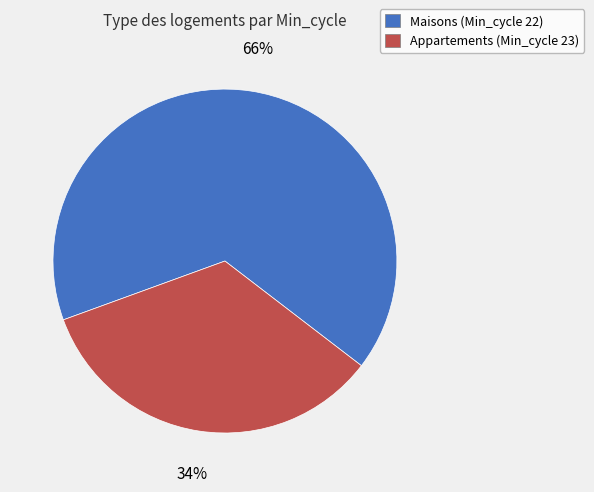

Does any single category account for the majority?

Yes